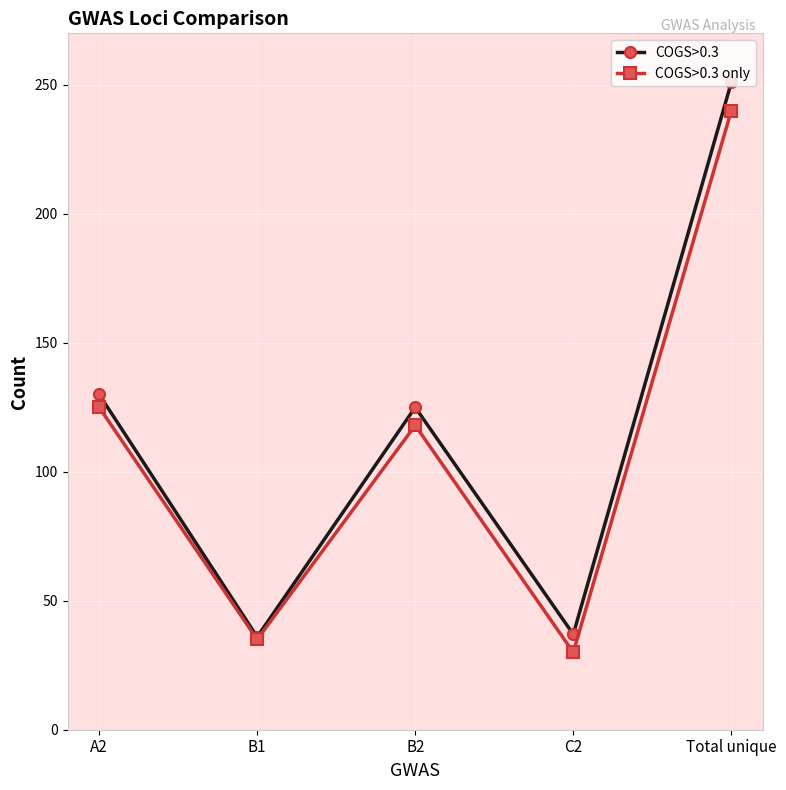

At how many categories does at least one series exceed 149?

1